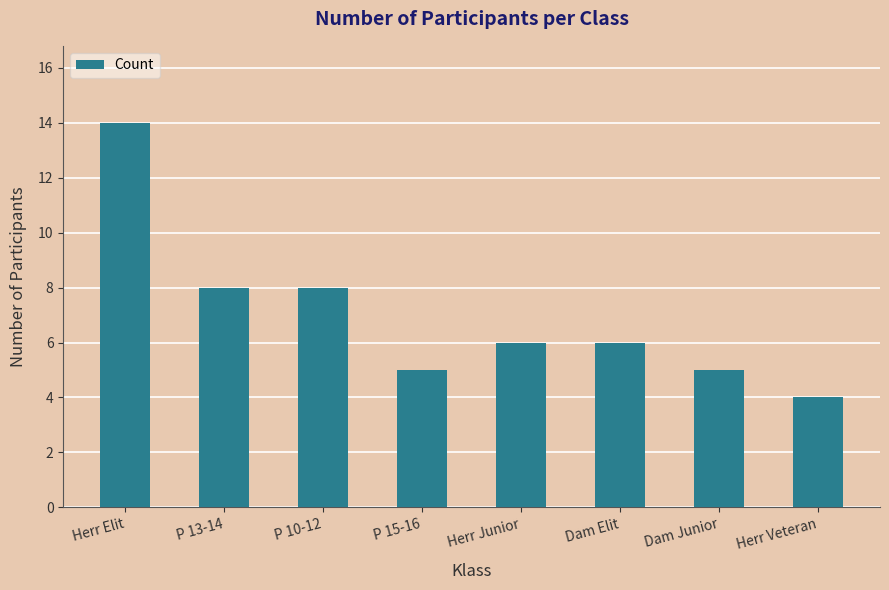

What is the sum of the values at Herr Junior and Herr Veteran?

10